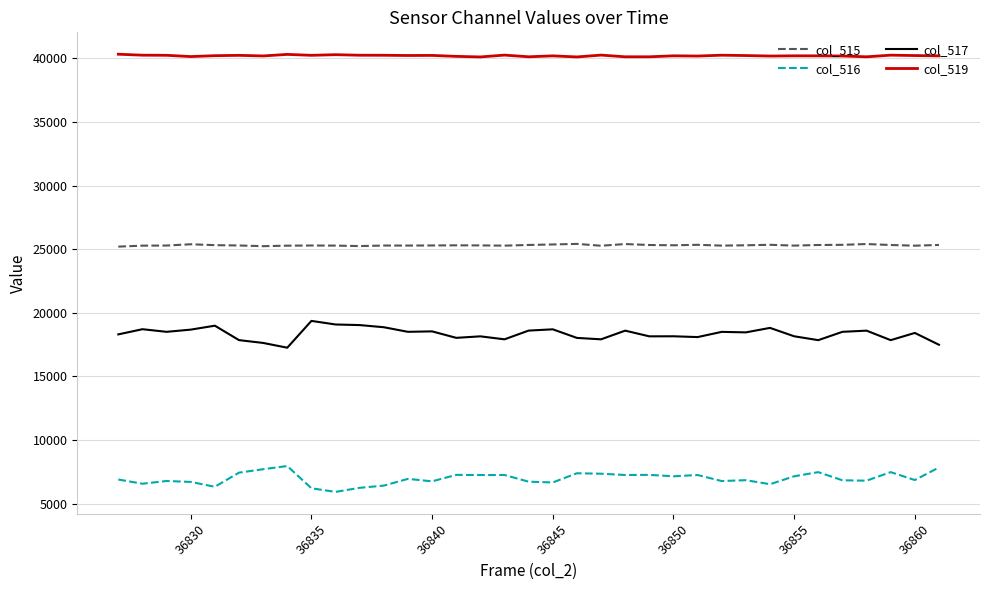

List the series in order of their peak value, lowest first.

col_516, col_517, col_515, col_519